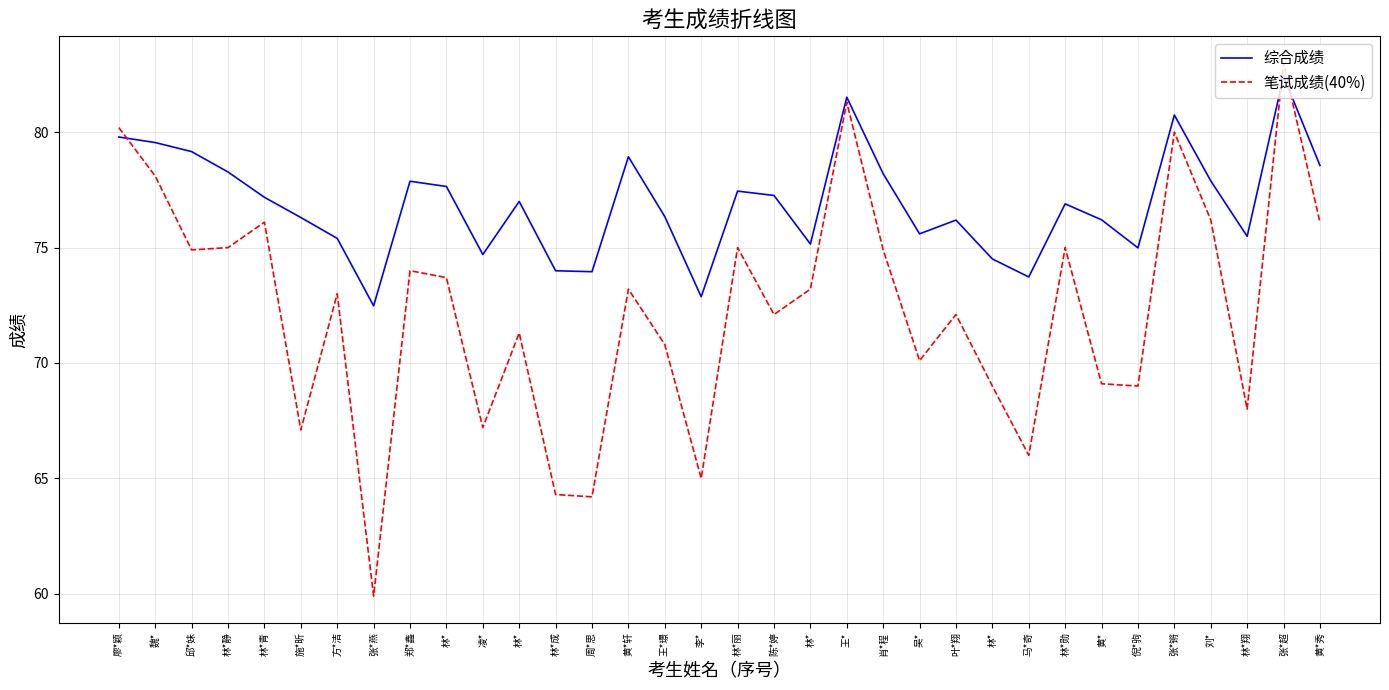

At which category is the sum across all series the highest?

张*超